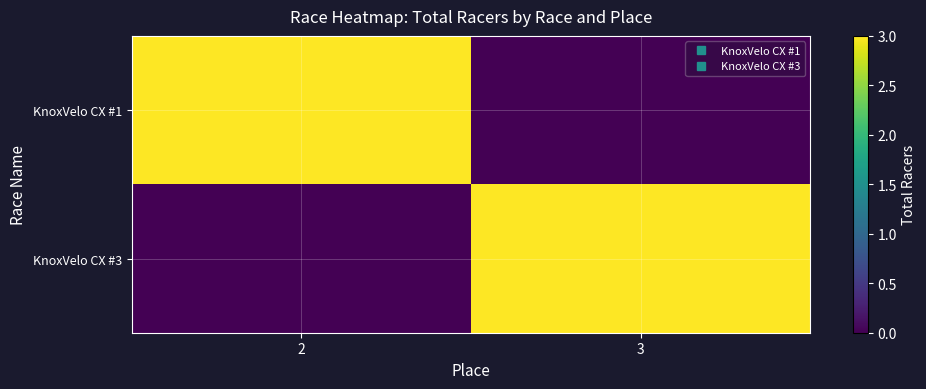

Rank the series by their maximum value, from lowest to highest.

KnoxVelo CX #1, KnoxVelo CX #3